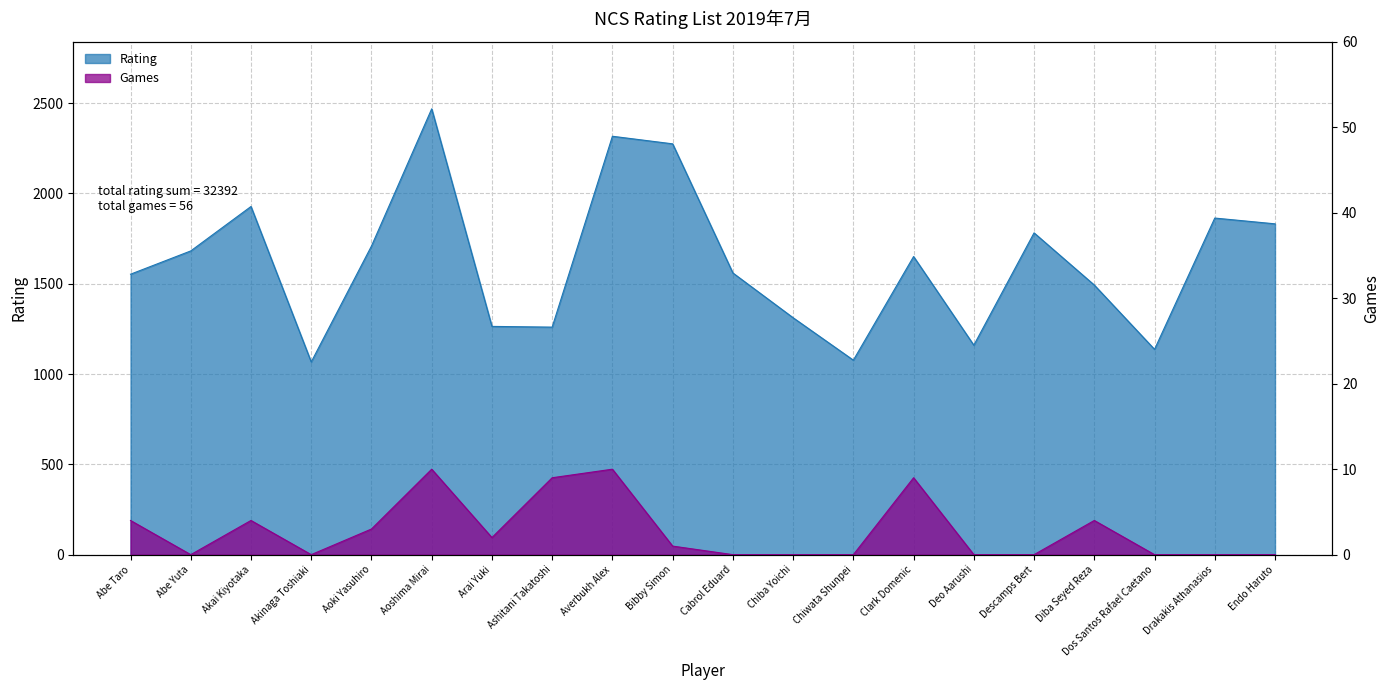

Reading left to right, what are all the values shown in this chart?

Rating: 1553	1682	1928	1067	1709	2469	1264	1260	2317	2275	1560	1312	1077	1651	1160	1782	1493	1137	1864	1832
Games: 4	0	4	0	3	10	2	9	10	1	0	0	0	9	0	0	4	0	0	0